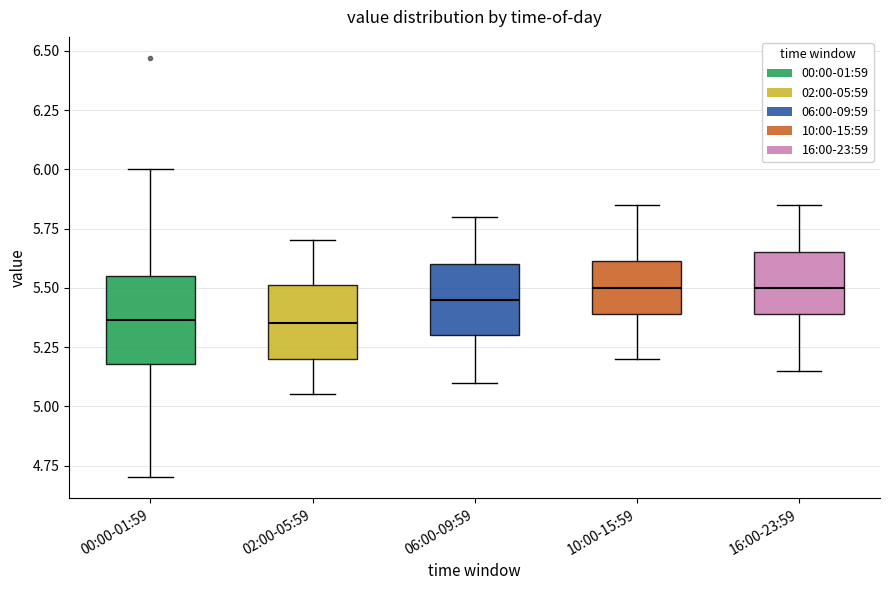

Comparing the boxes themselves (not the whiskers), which one is the tallest?

00:00-01:59